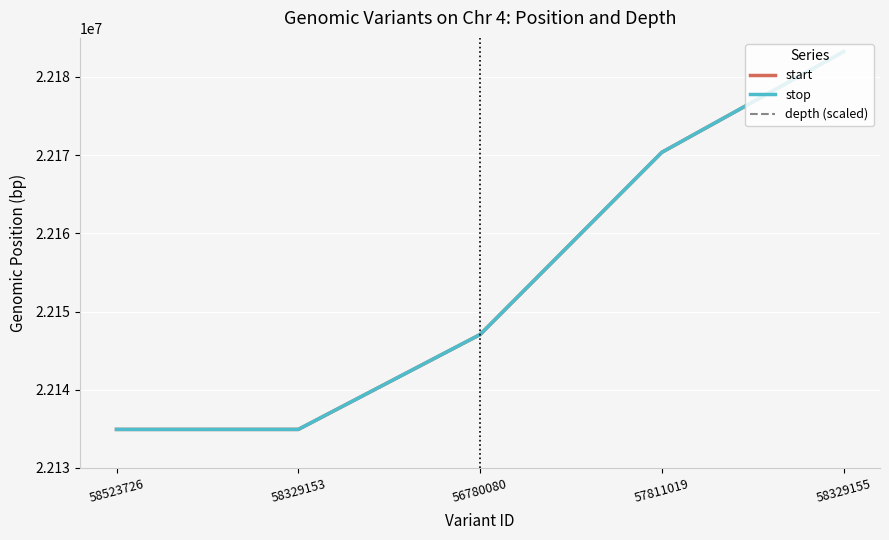

At how many categories does at least one series exceed 37917658?

4